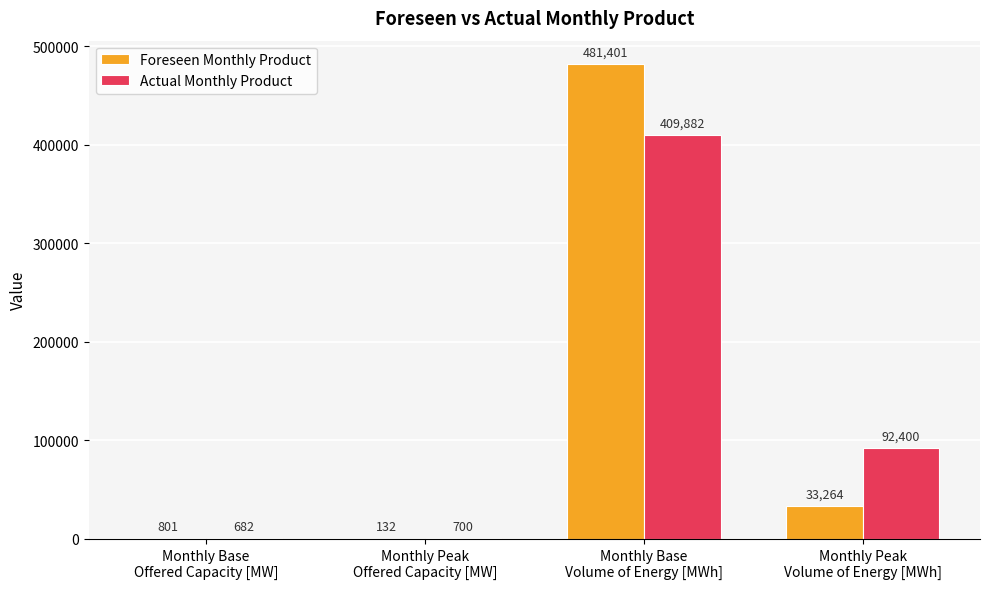

At which label is Foreseen Monthly Product closest to 240766?

Monthly Peak
Volume of Energy [MWh]